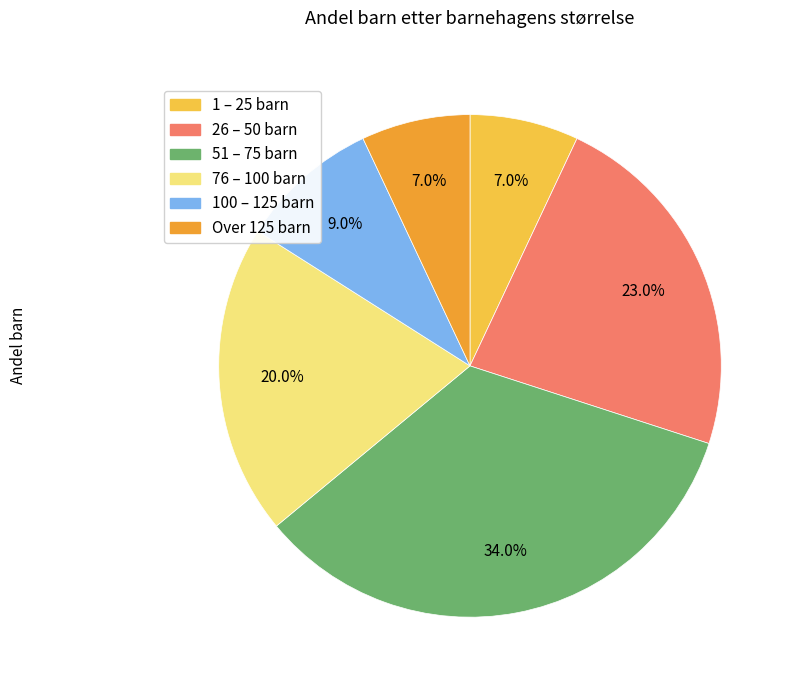

What percentage is NOT represented by 1 – 25 barn?

93.0%